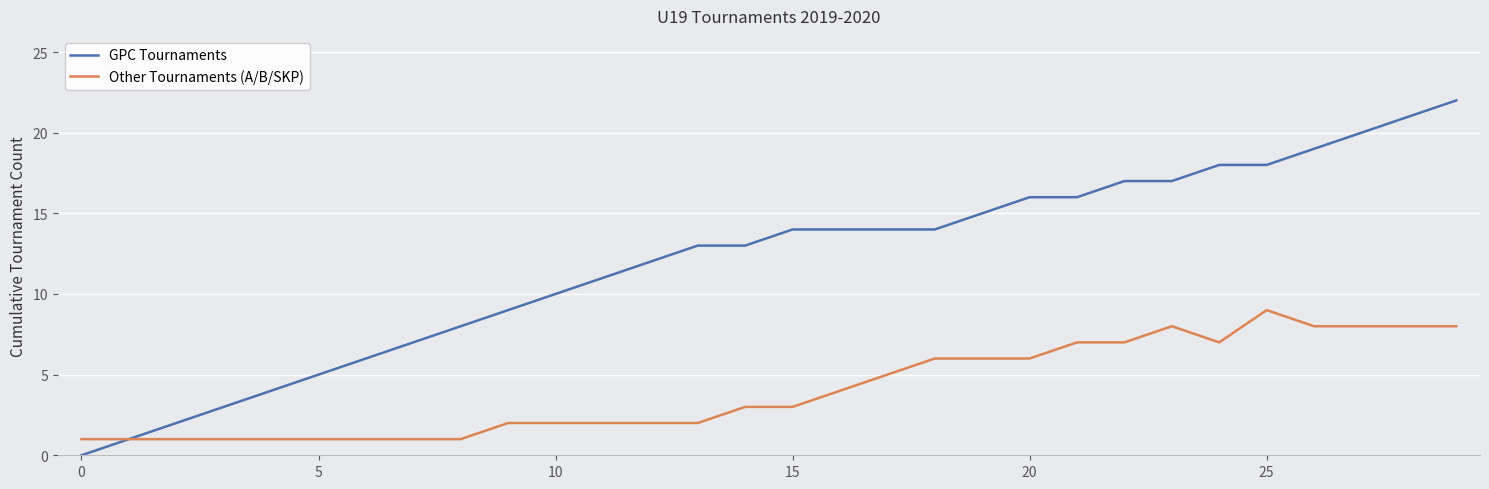

Reading left to right, transcribe all the data shown in this chart.

GPC Tournaments: 0	1	2	3	4	5	6	7	8	9	10	11	12	13	13	14	14	14	14	15	16	16	17	17	18	18	19	20	21	22
Other Tournaments (A/B/SKP): 1	1	1	1	1	1	1	1	1	2	2	2	2	2	3	3	4	5	6	6	6	7	7	8	7	9	8	8	8	8